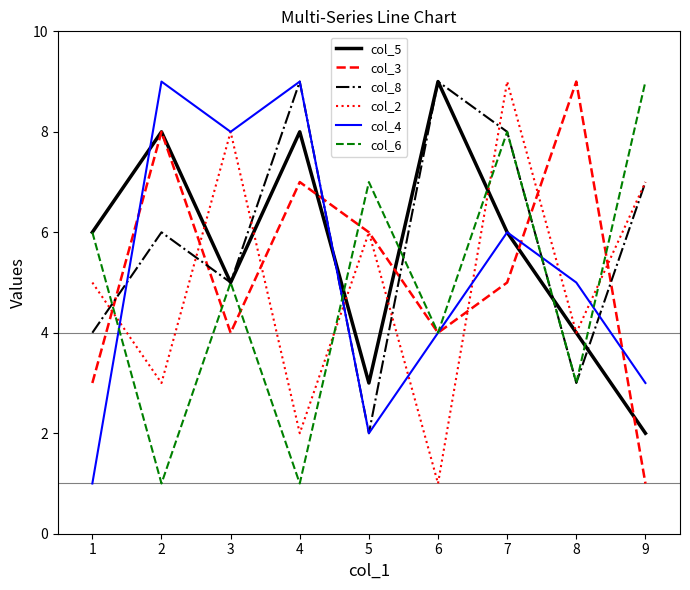

True or false: col_5 has a value of 14 at 3.

False